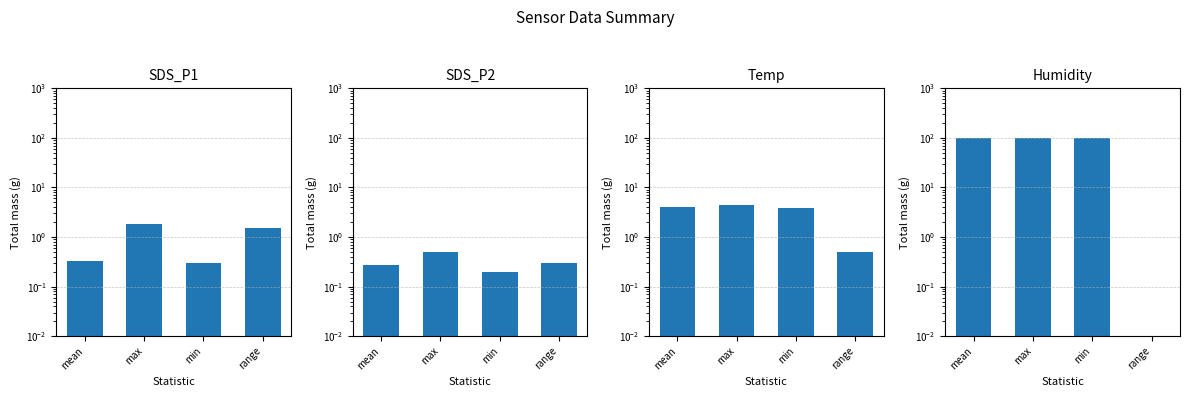

Where does the Temp series first go above 4?

mean